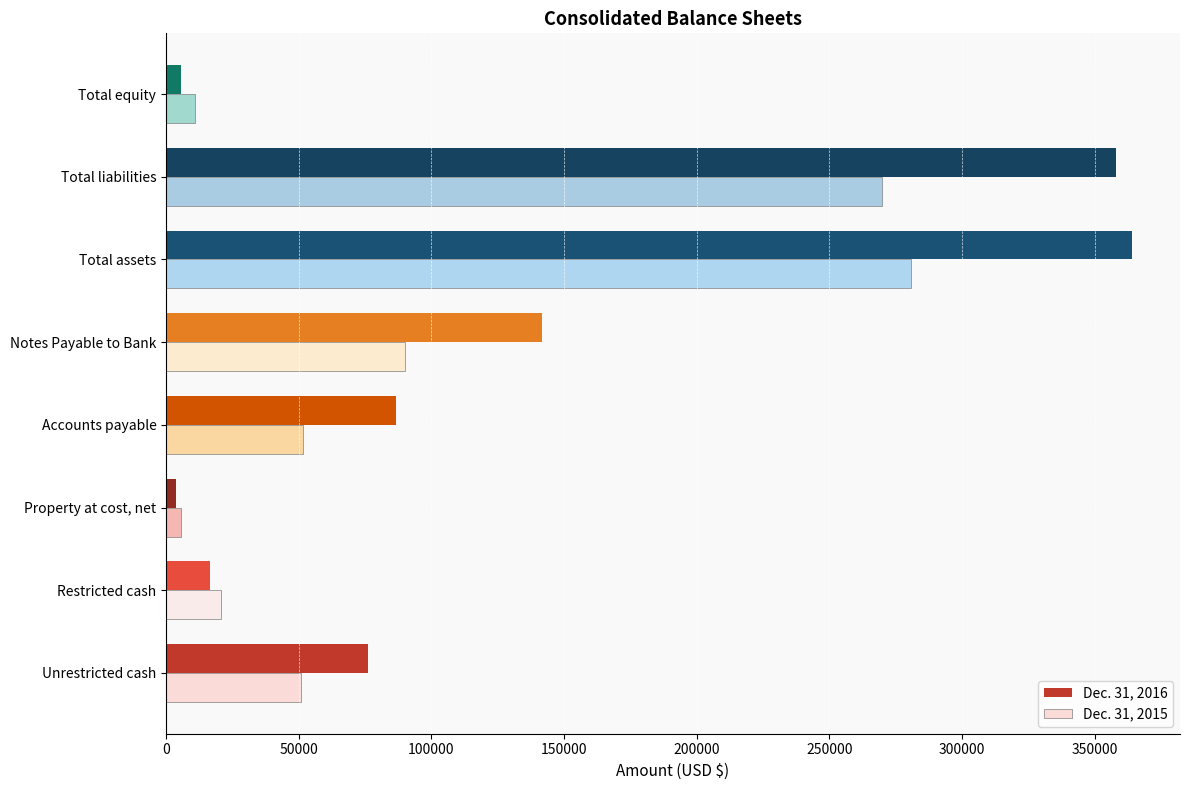

Which series has the largest range (max minus min)?

Dec. 31, 2016